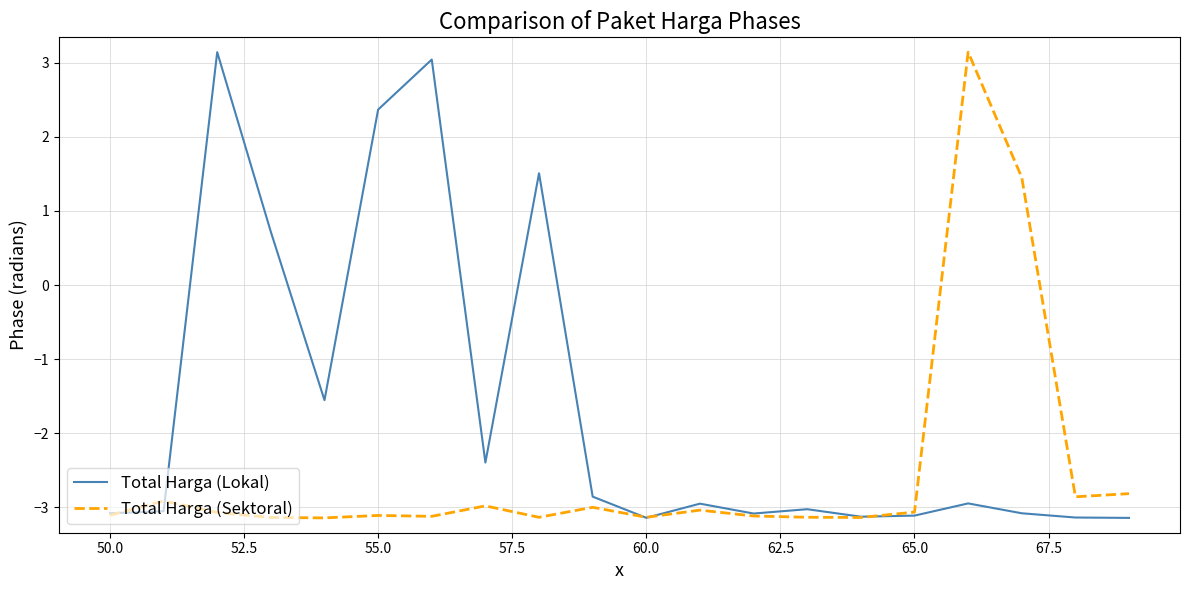

What is the greatest value displayed?

3.1